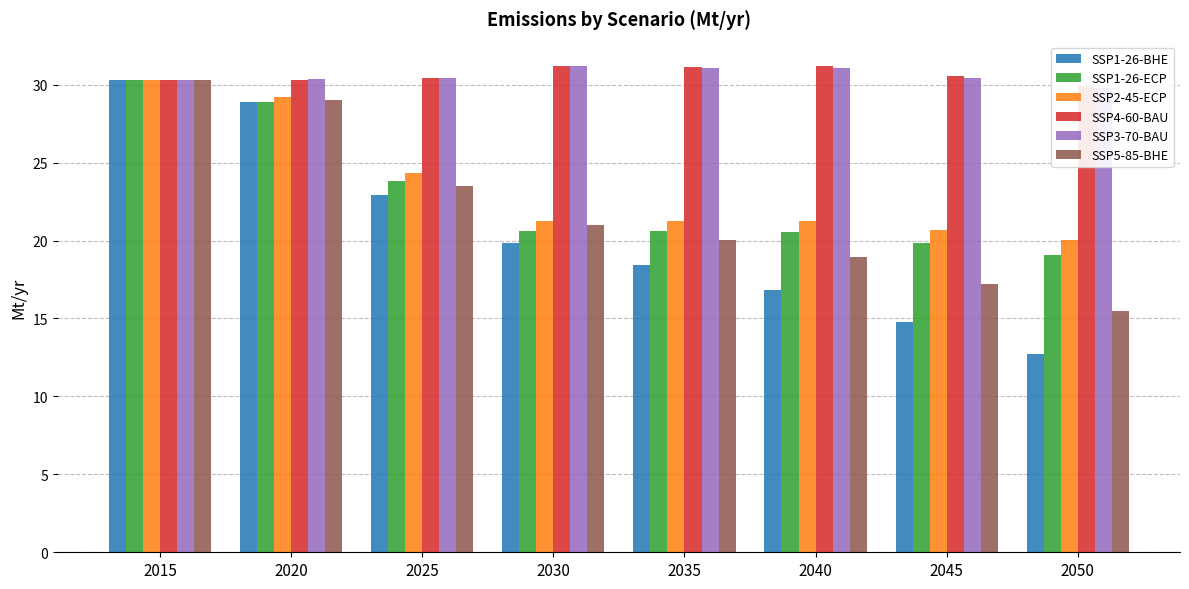

What is the maximum value shown in the chart?

31.2